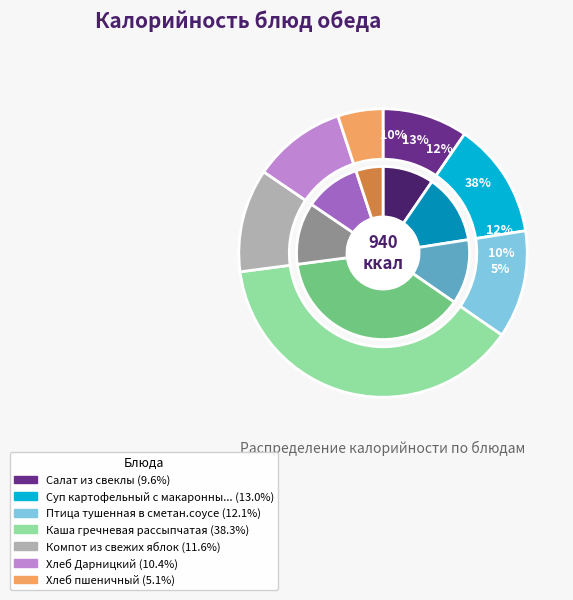

What portion of the pie excludes Компот из свежих яблок?

88.4%